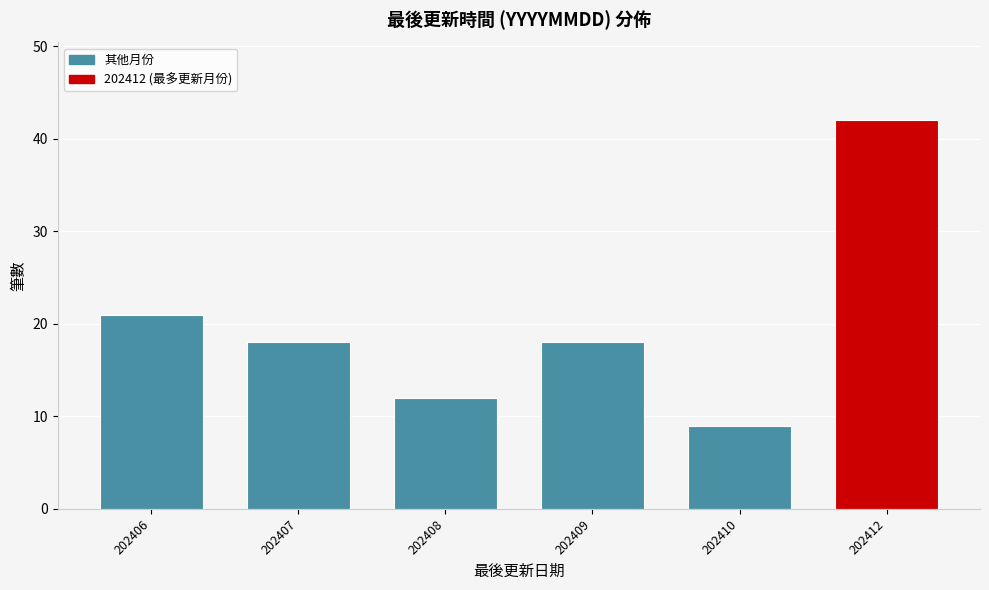

Reading left to right, list all the values displayed in this chart.

202406=21	202407=18	202408=12	202409=18	202410=9	202412=42